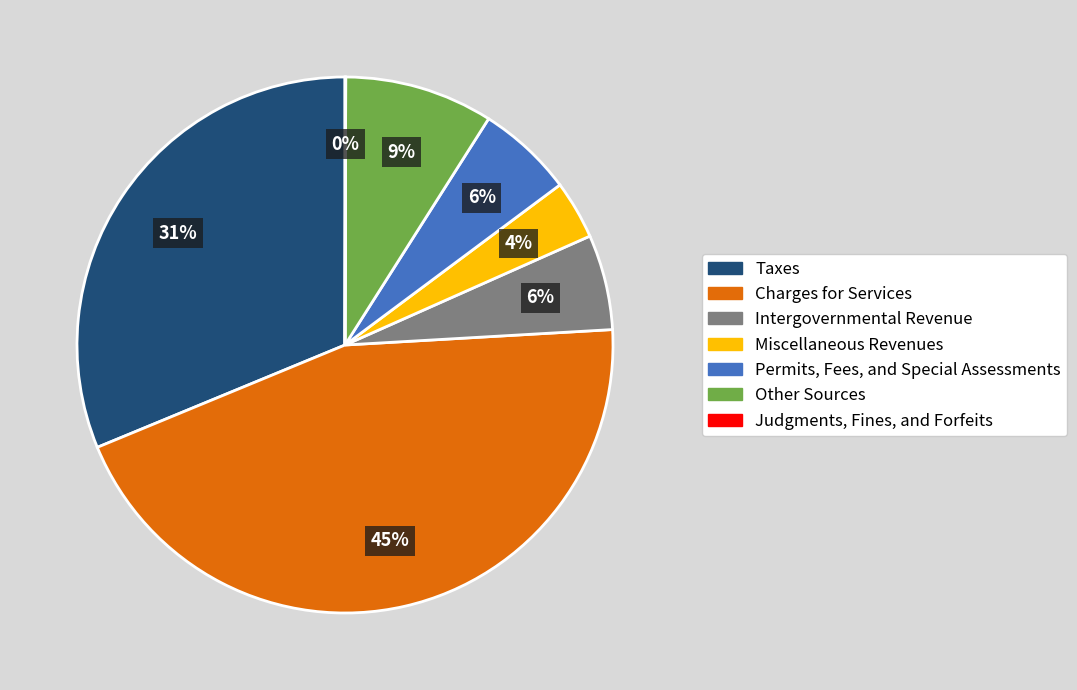

Is there a majority slice in this chart?

No